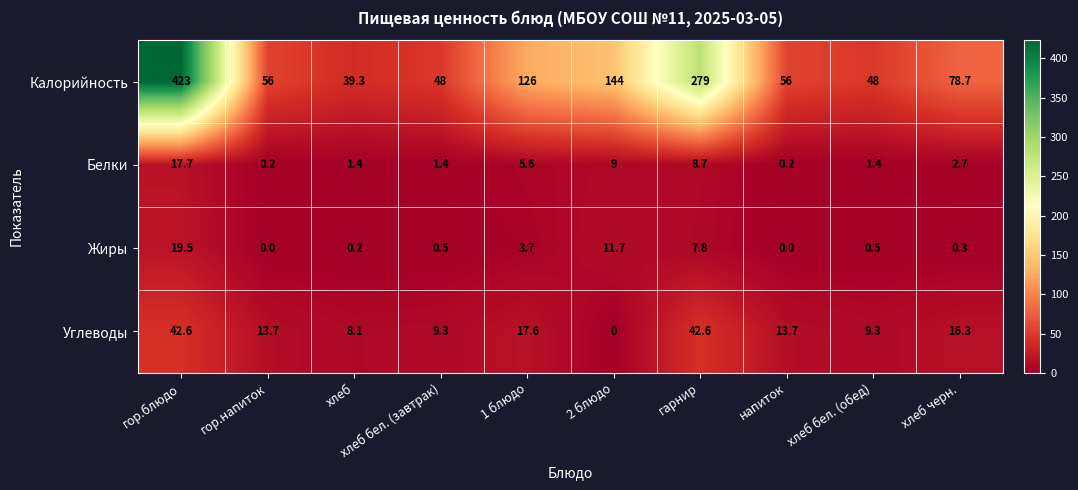

Which series has the largest range (max minus min)?

Калорийность